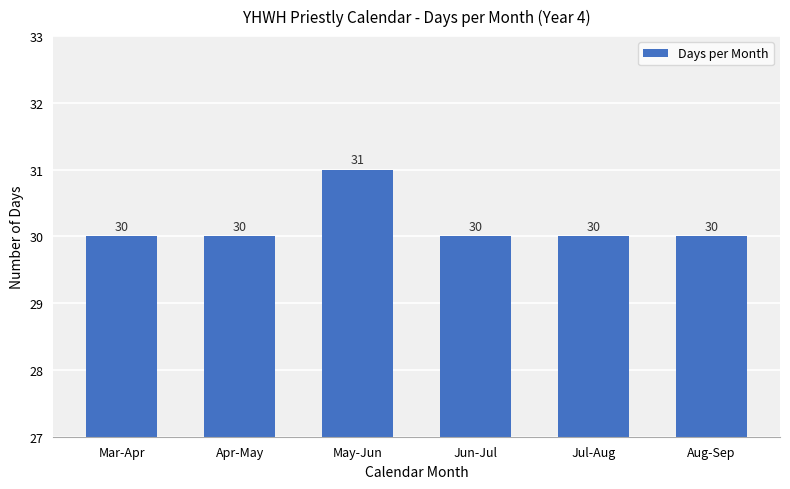

Reading right to left, what are all the values shown in this chart?

30	30	30	31	30	30